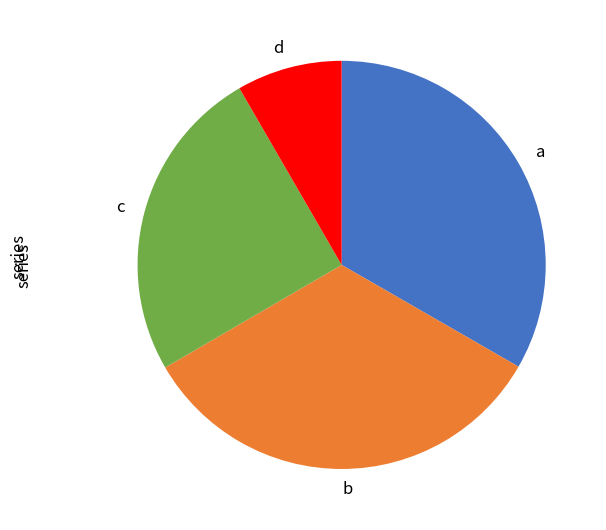

Count the number of slices in the pie.

4